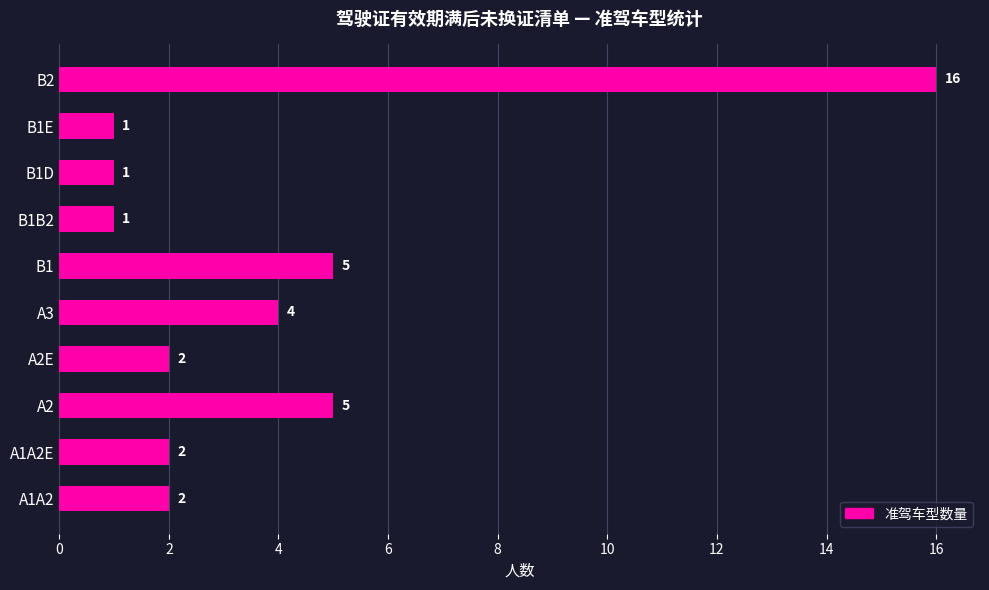

Reading bottom to top, extract all data points from this chart.

A1A2=2	A1A2E=2	A2=5	A2E=2	A3=4	B1=5	B1B2=1	B1D=1	B1E=1	B2=16